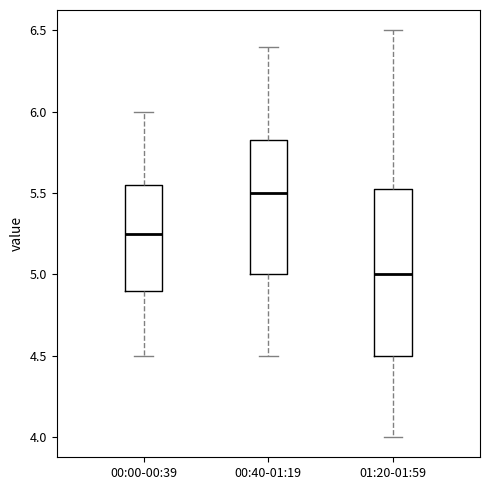

Reading left to right, read every box against the y-axis: the position of its median line, the range the box covers, and the ends of its whiskers. The values are not printed on the chart, so give them approximately, as read against the axis.

00:00-00:39: median 5.25, box 4.90 to 5.55, whiskers 4.50 to 6.00
00:40-01:19: median 5.50, box 5.00 to 5.85, whiskers 4.50 to 6.40
01:20-01:59: median 5.00, box 4.50 to 5.55, whiskers 4.00 to 6.50